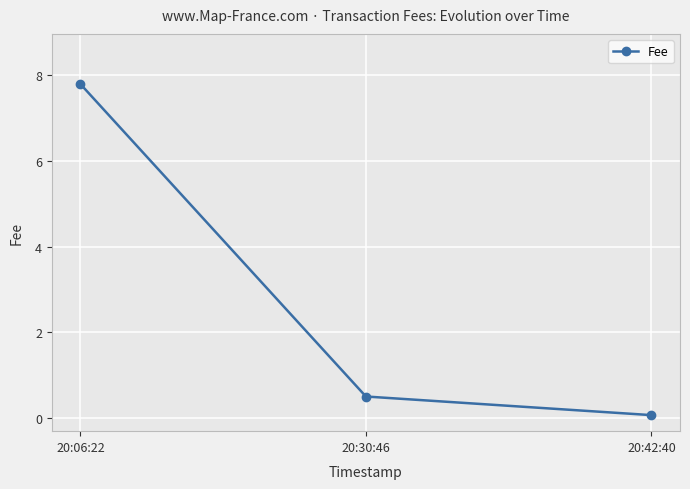

What is the difference between the values at 20:06:22 and 20:30:46?

7.3